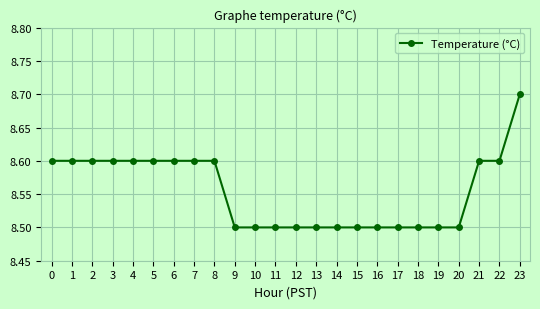

True or false: the data shows 8.5 at 14.

True